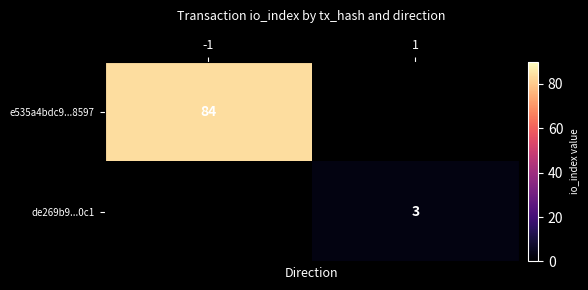

Count the number of categories in the chart.

2